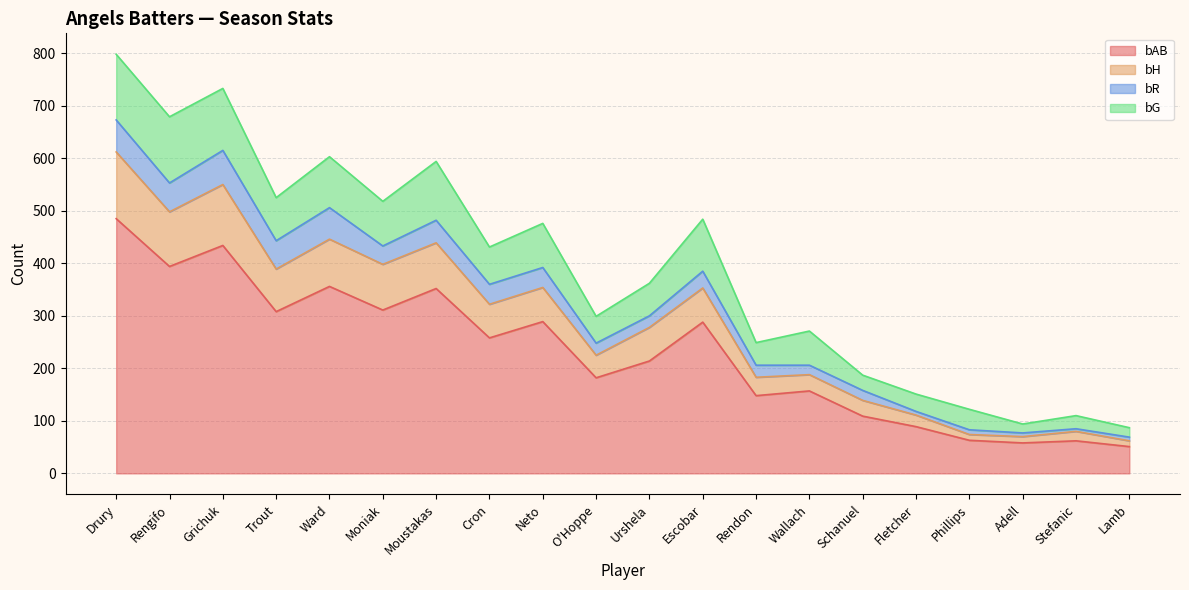

The value of bAB at Escobar is 163. True or false?

False